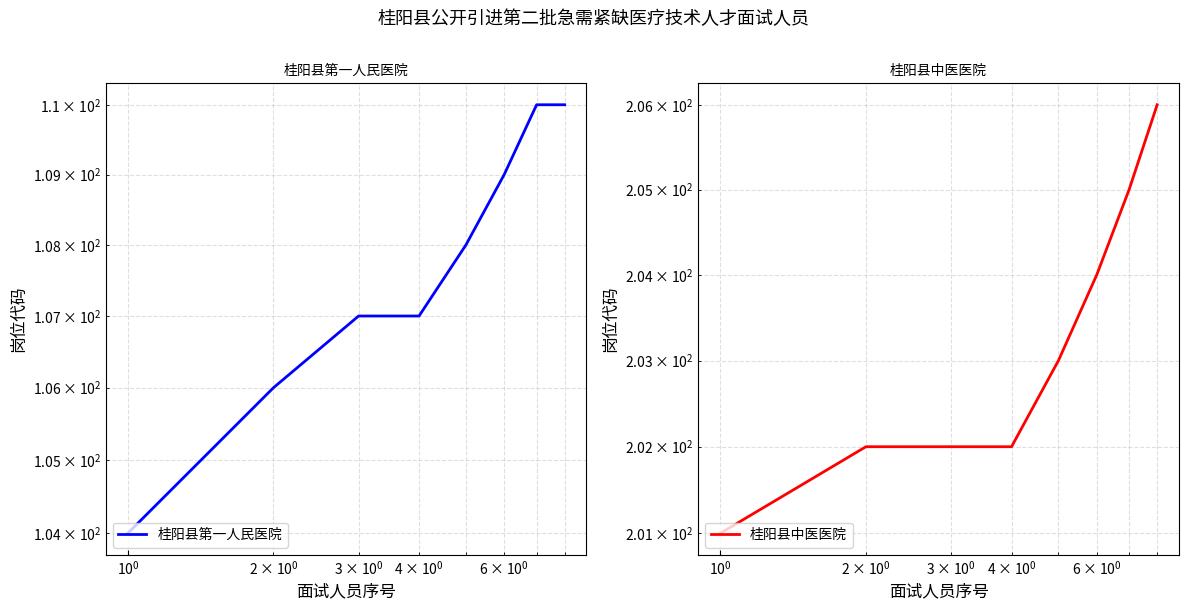

What is the value of the 桂阳县中医医院 point at the 7th from the left?

205